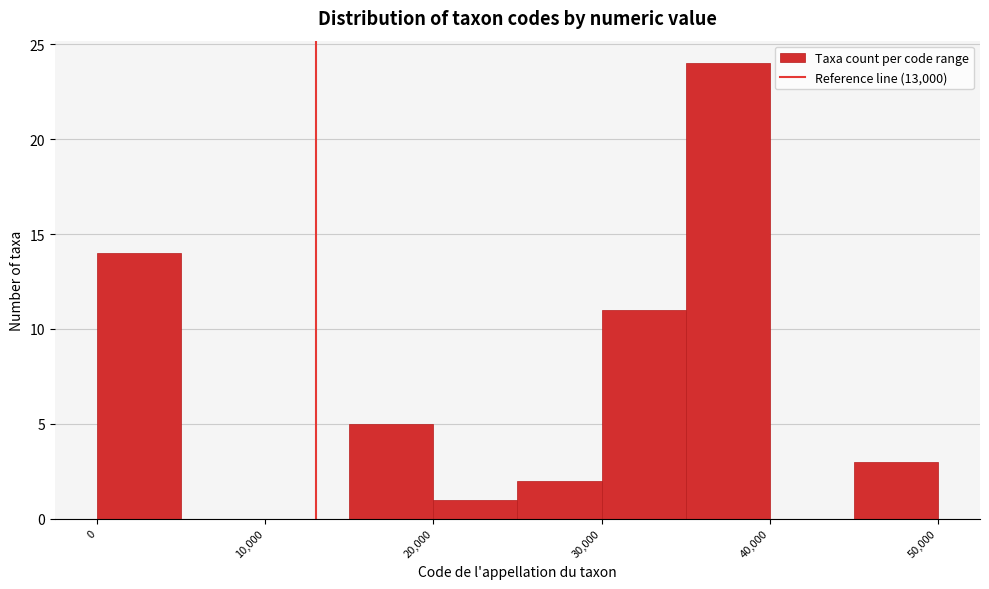

Reading left to right, list every bar in this chart as the range it spans on the x-axis followed by its height. The values are not printed on the chart, so give them approximately, as read against the axis.

0 to 5000: 14
5000 to 10000: 0
10000 to 15000: 0
15000 to 20000: 5
20000 to 25000: 1
25000 to 30000: 2
30000 to 35000: 11
35000 to 40000: 24
40000 to 45000: 0
45000 to 50000: 3